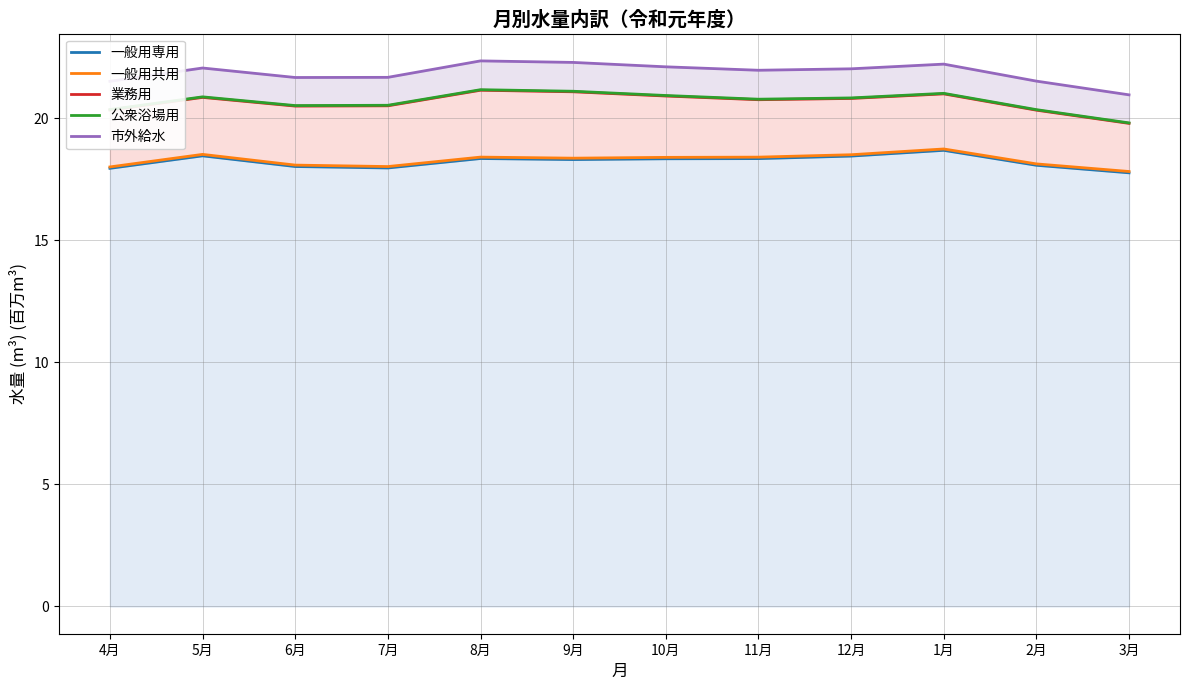

What is the difference between the 一般用専用 values at 4月 and 10月?

0.4